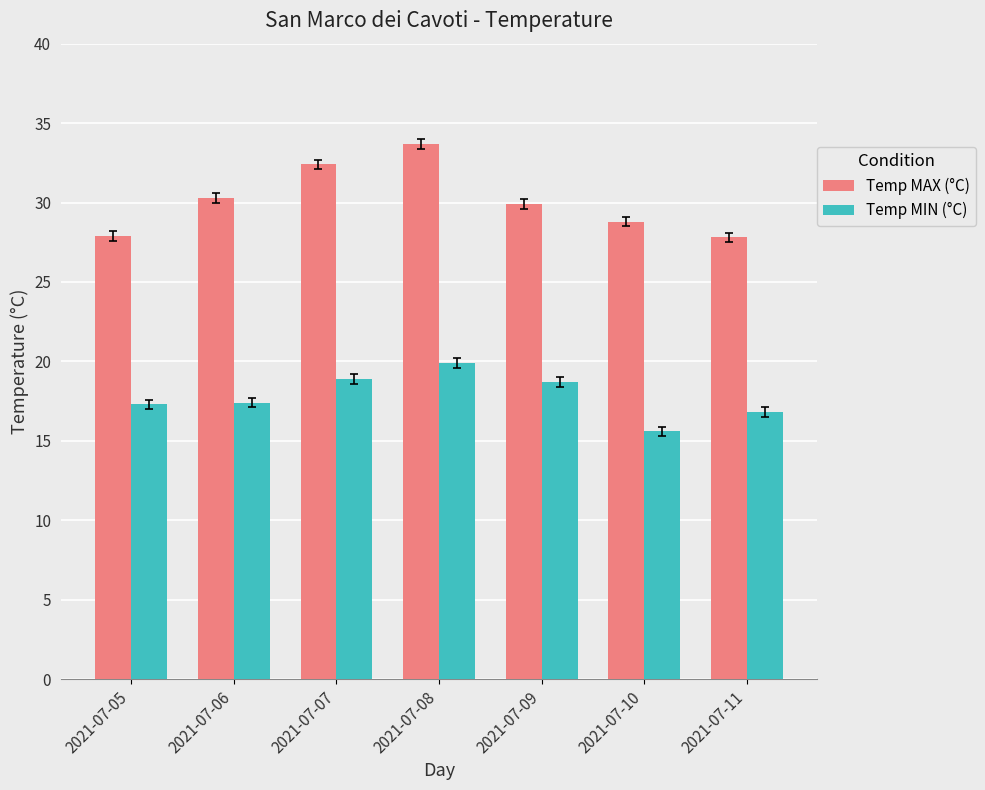

At which label does Temp MIN (°C) first exceed 17?

2021-07-05